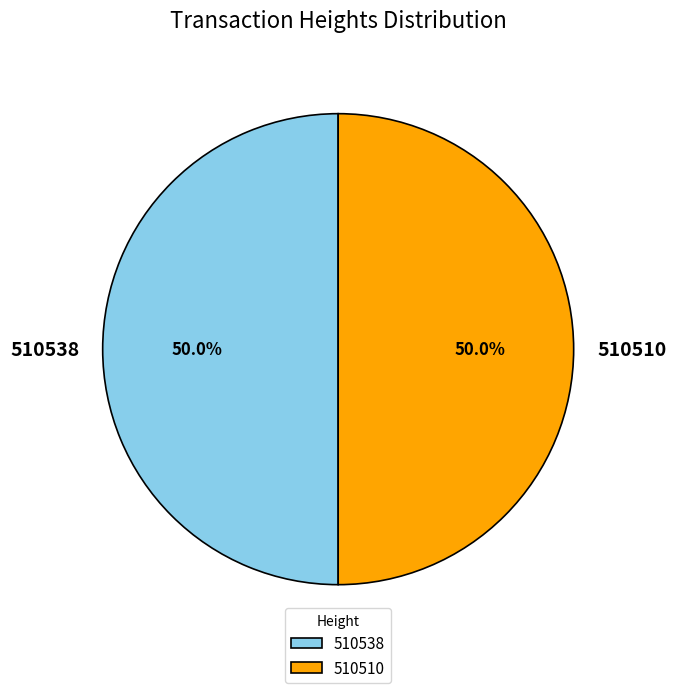

Approximately how many times larger is the value at 510510 compared to 510538?

1.0